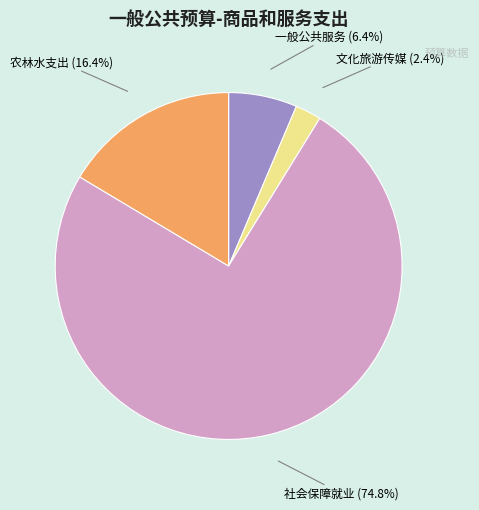

To the nearest percent, what is the average slice percentage?

25%